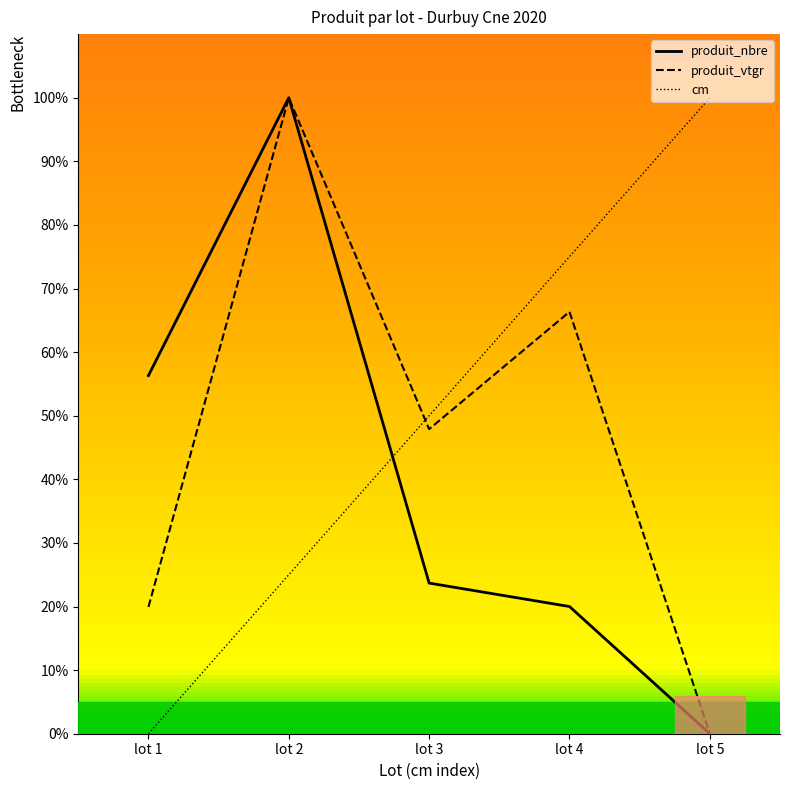

Reading left to right, extract all data points from this chart.

produit_nbre_line: 56.3	100.0	23.7	20.0	0.0
produit_vtgr_line: 19.9	100.0	47.9	66.3	0.0
cm_line: 0.0	25.0	50.0	75.0	100.0